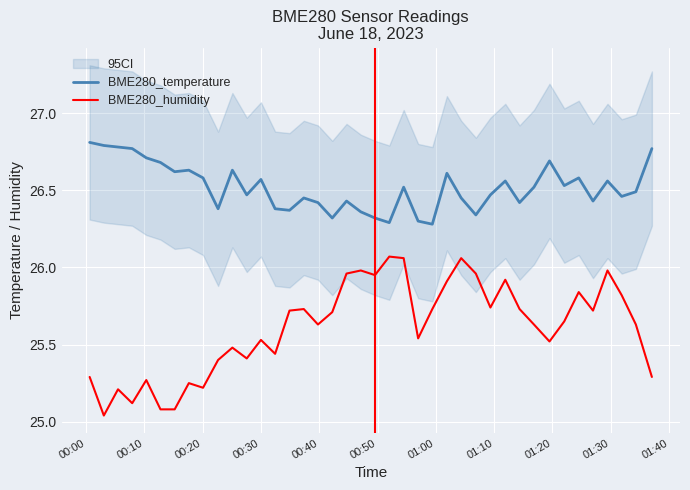

True or false: BME280_temperature and BME280_humidity cross at least once.

False